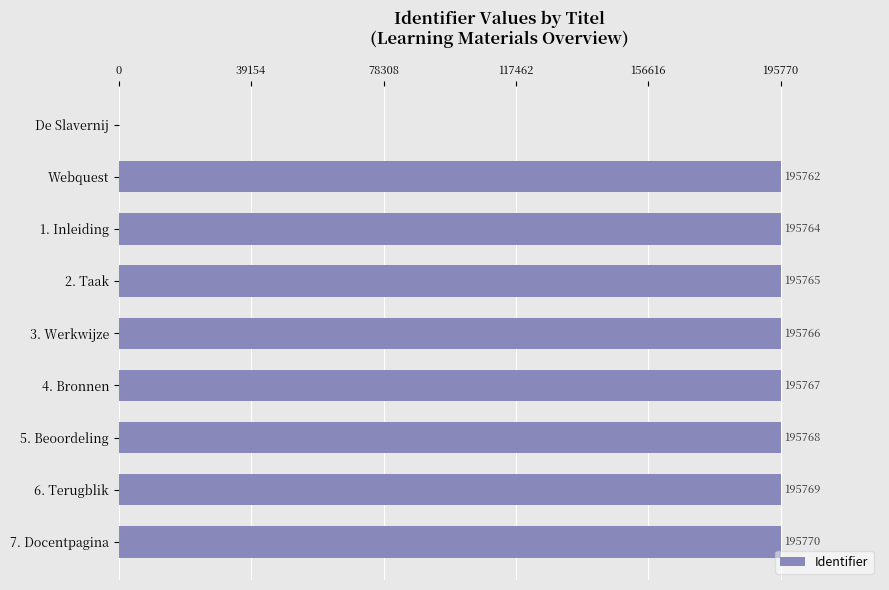

Is it true that the value at Webquest is 324340?

False